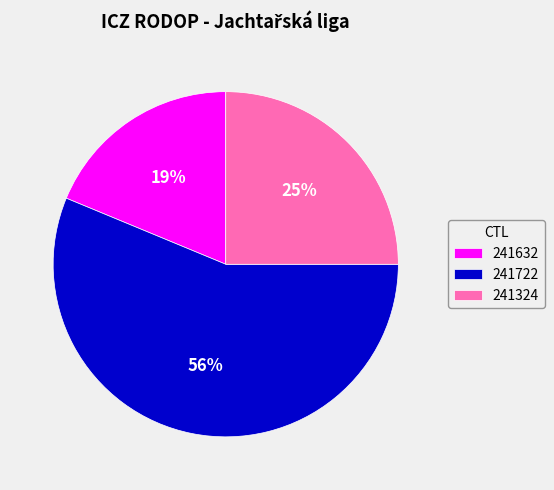

Rank the categories by value from lowest to highest.

241632, 241324, 241722